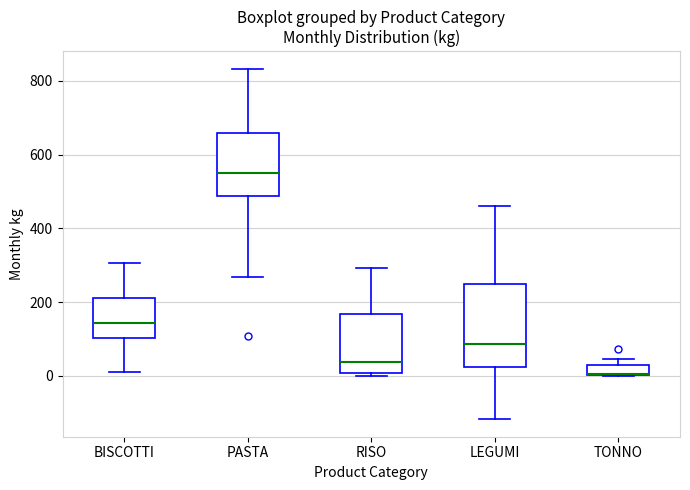

Where does the median line of the box for LEGUMI sit on the y-axis? The values are not printed on the chart, so give them approximately, as read against the axis.

80